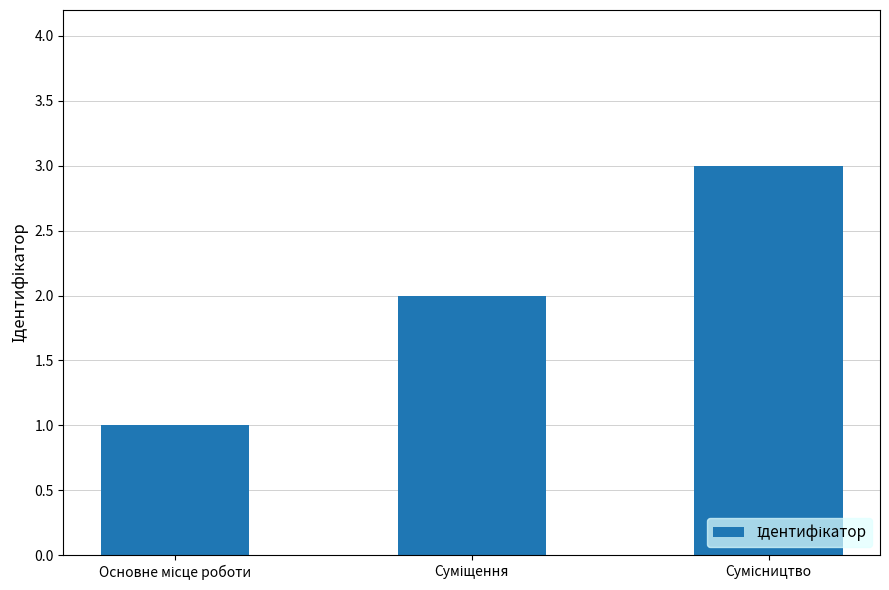

What is the maximum value shown in the chart?

3